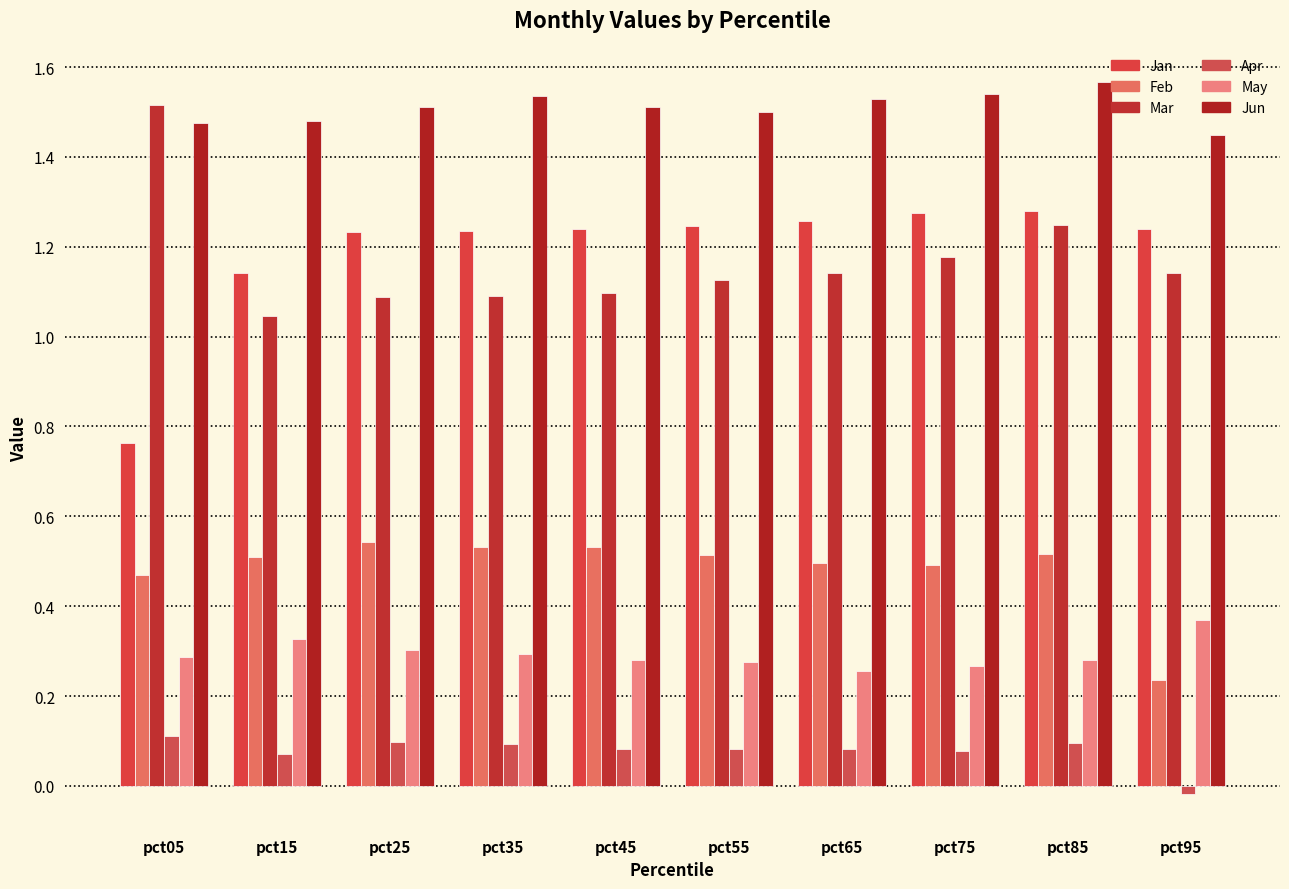

The value of Jan at pct85 is 0.4. True or false?

False